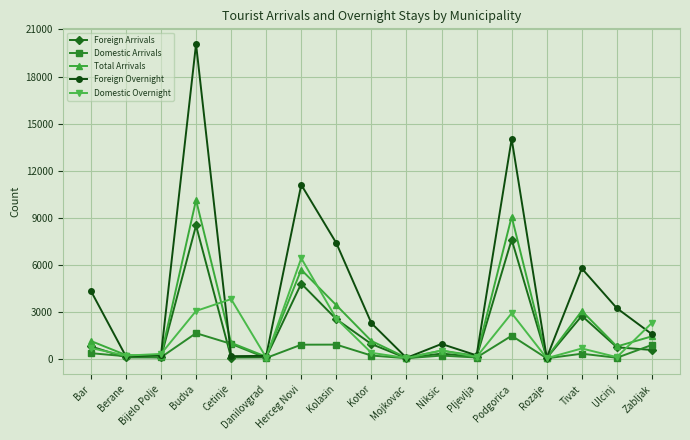

What is the label of the 15th point from the right?

Bijelo Polje